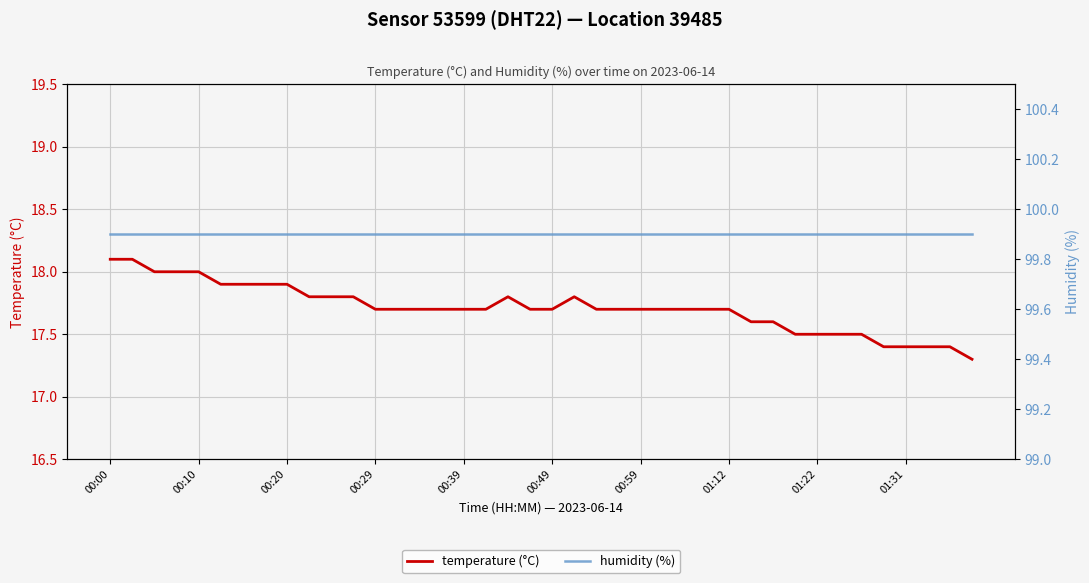

What is the value of the temperature point at the 6th from the left?

17.9